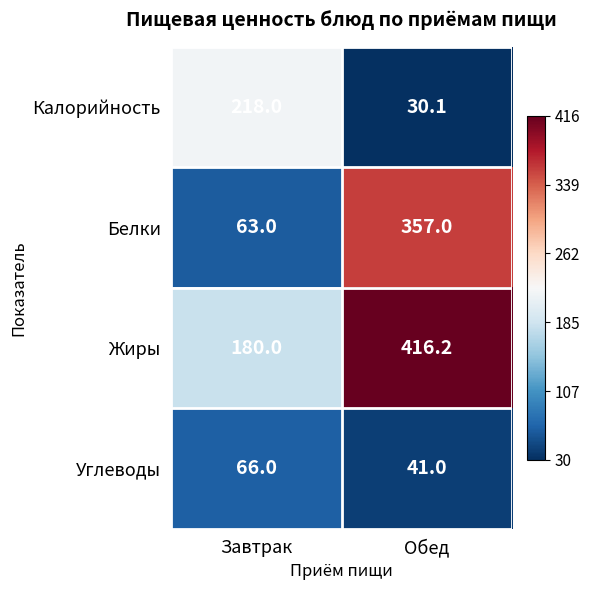

Is it true that Углеводы equals 17.5 at Завтрак?

False